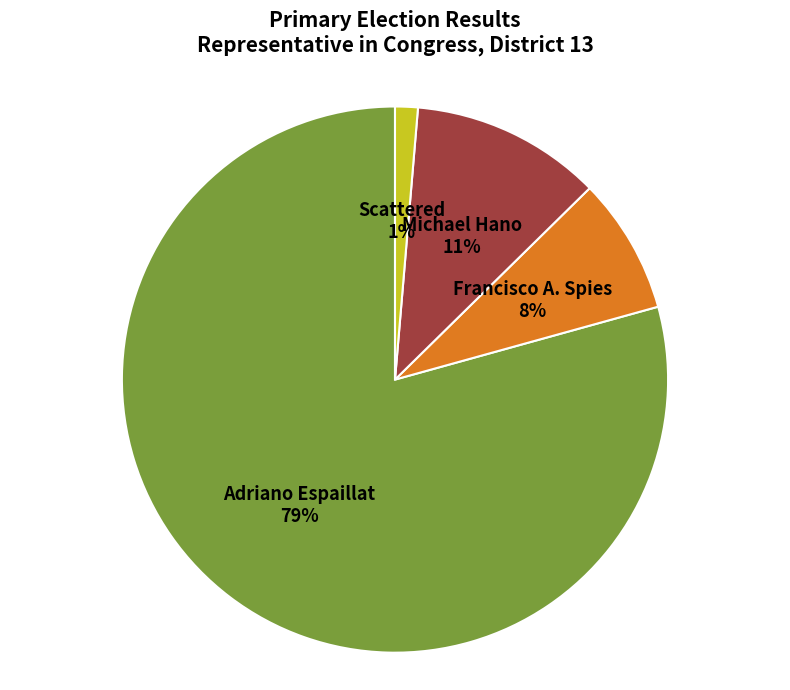

To the nearest percent, what is the average slice percentage?

25%